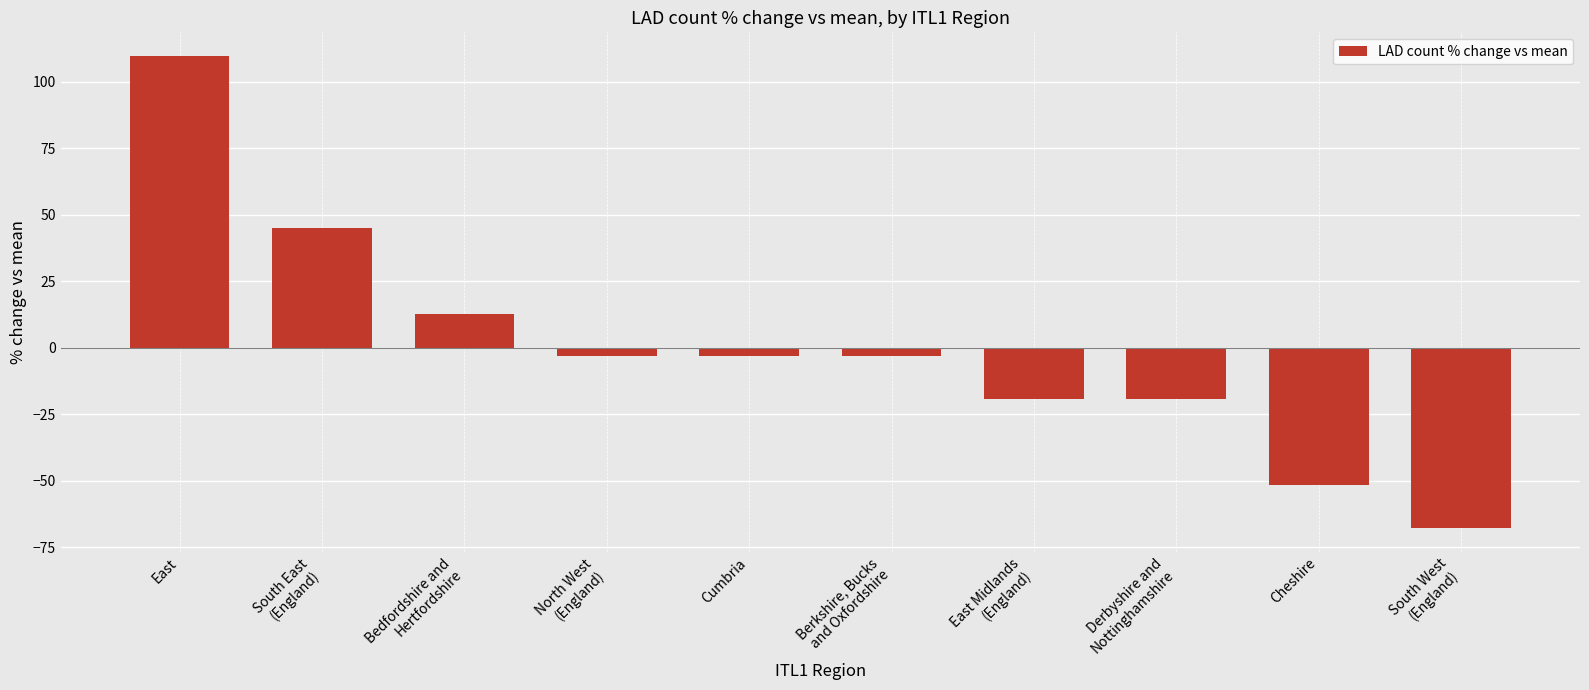

What is the minimum value shown in the chart?

-67.7